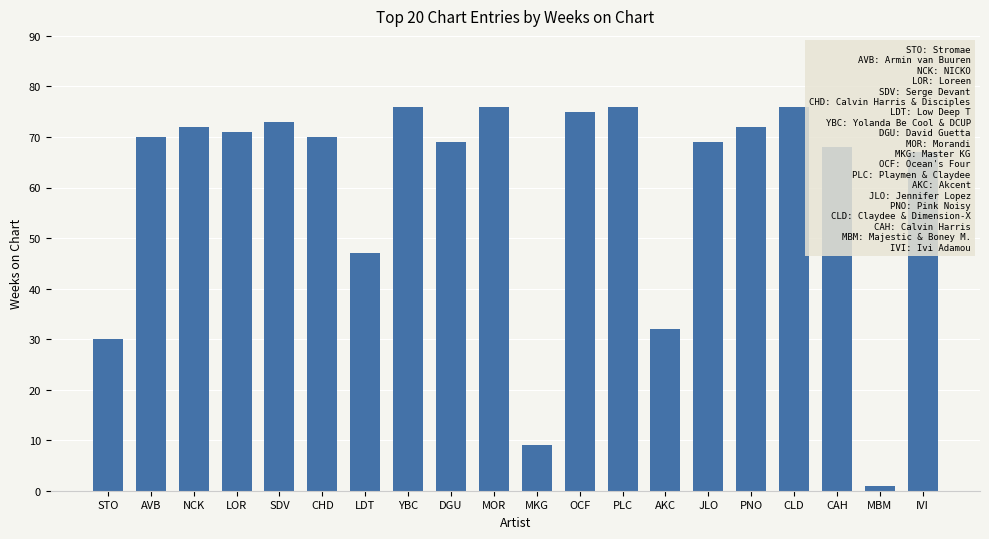

True or false: the data shows 115 at OCF.

False